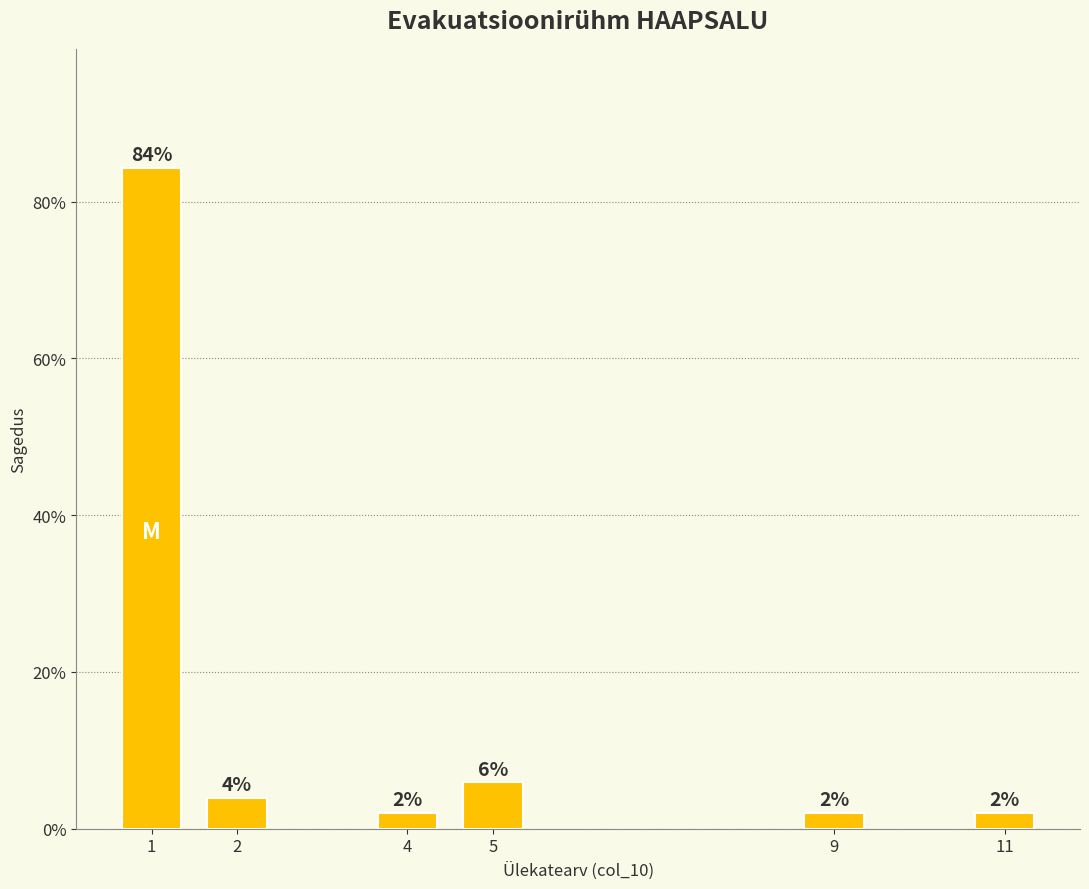

What is the value of the 4th bar from the left?

5.9